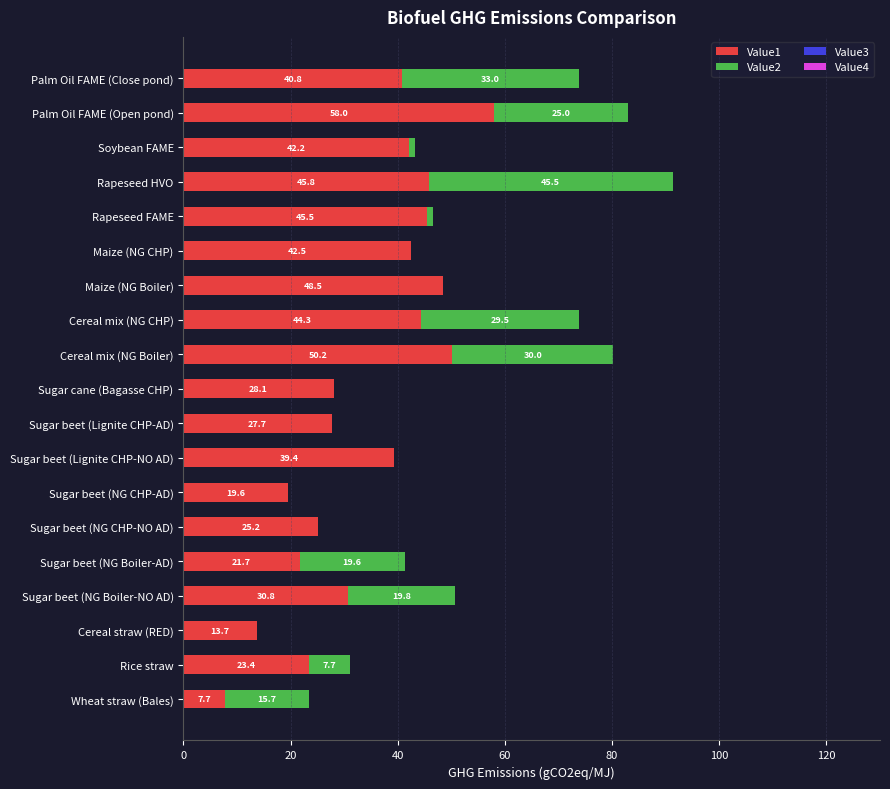

The value of Value1 at Palm Oil FAME (Open pond) is 23.1. True or false?

False